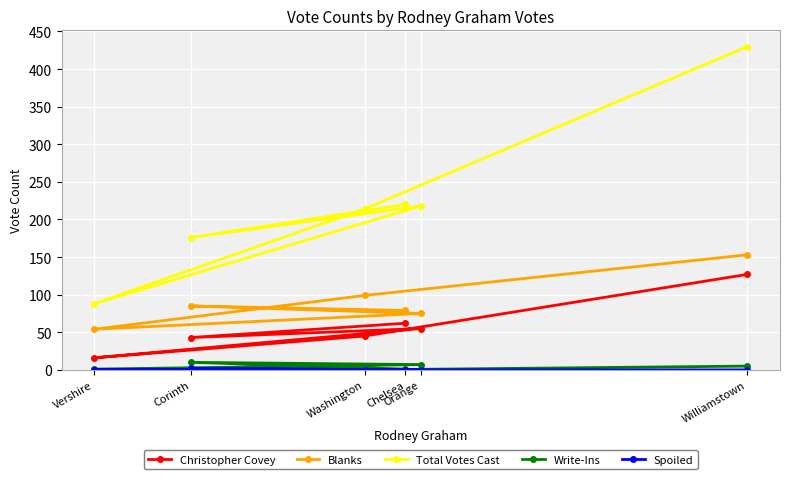

Reading right to left, transcribe all the data shown in this chart.

Christopher Covey: Williamstown=127	Washington=45	Vershire=16	Orange=55	Corinth=43	Chelsea=62
Blanks: Williamstown=153	Washington=99	Vershire=54	Orange=75	Corinth=85	Chelsea=79
Total Votes Cast: Williamstown=430	Washington=214	Vershire=88	Orange=218	Corinth=176	Chelsea=220
Write-Ins: Williamstown=5	Washington=0	Vershire=1	Orange=7	Corinth=10	Chelsea=1
Spoiled: Williamstown=0	Washington=0	Vershire=0	Orange=0	Corinth=2	Chelsea=0